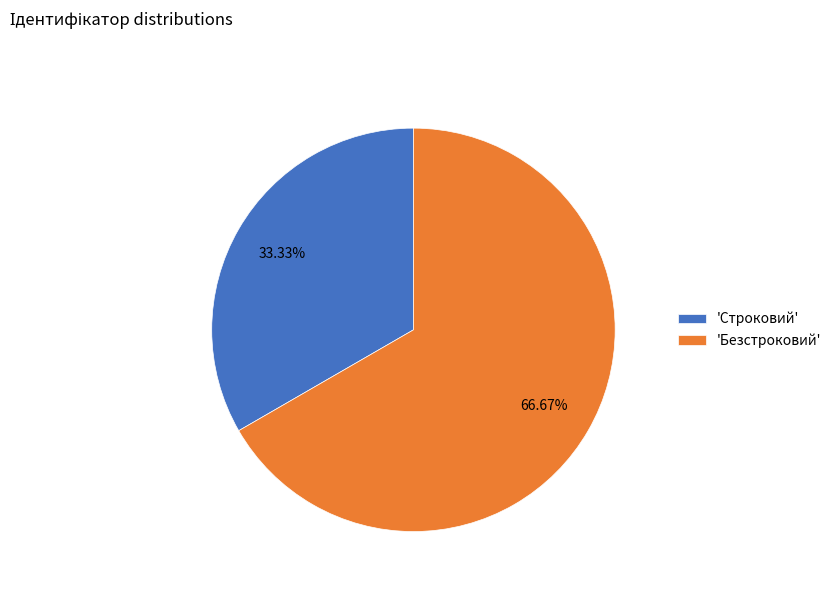

Is there a majority slice in this chart?

Yes